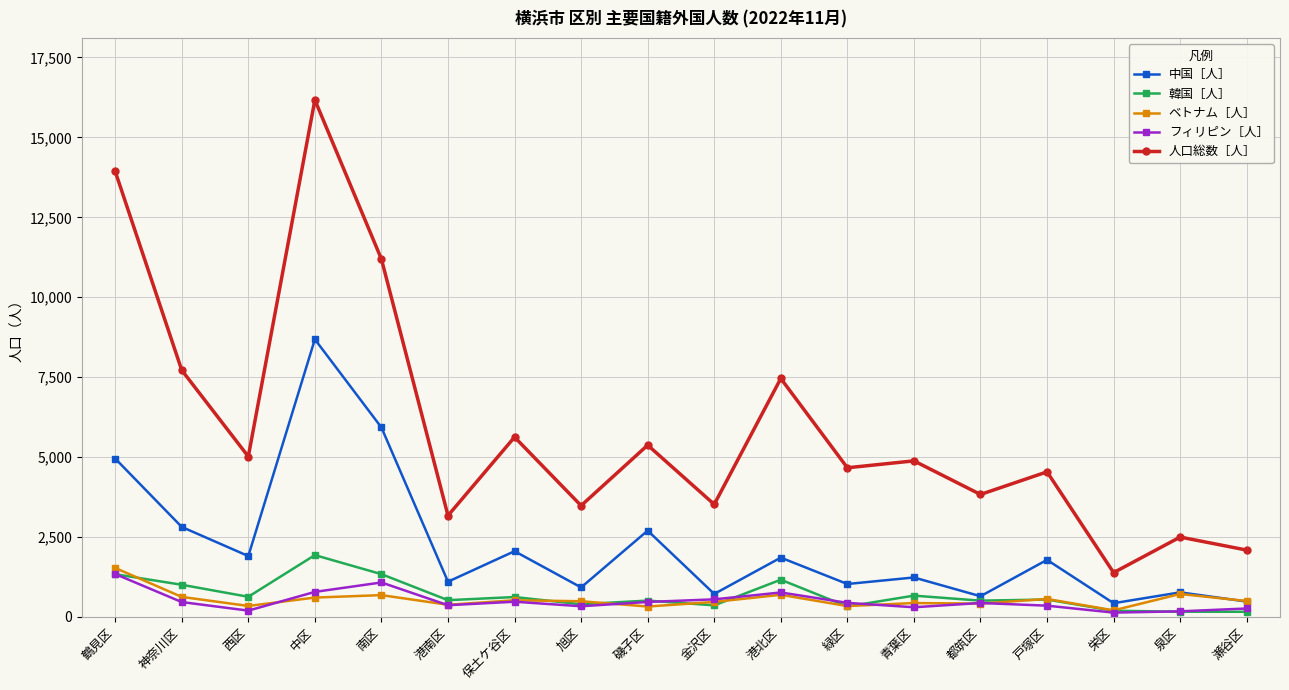

At which label does 韓国［人］ first exceed 543?

鶴見区